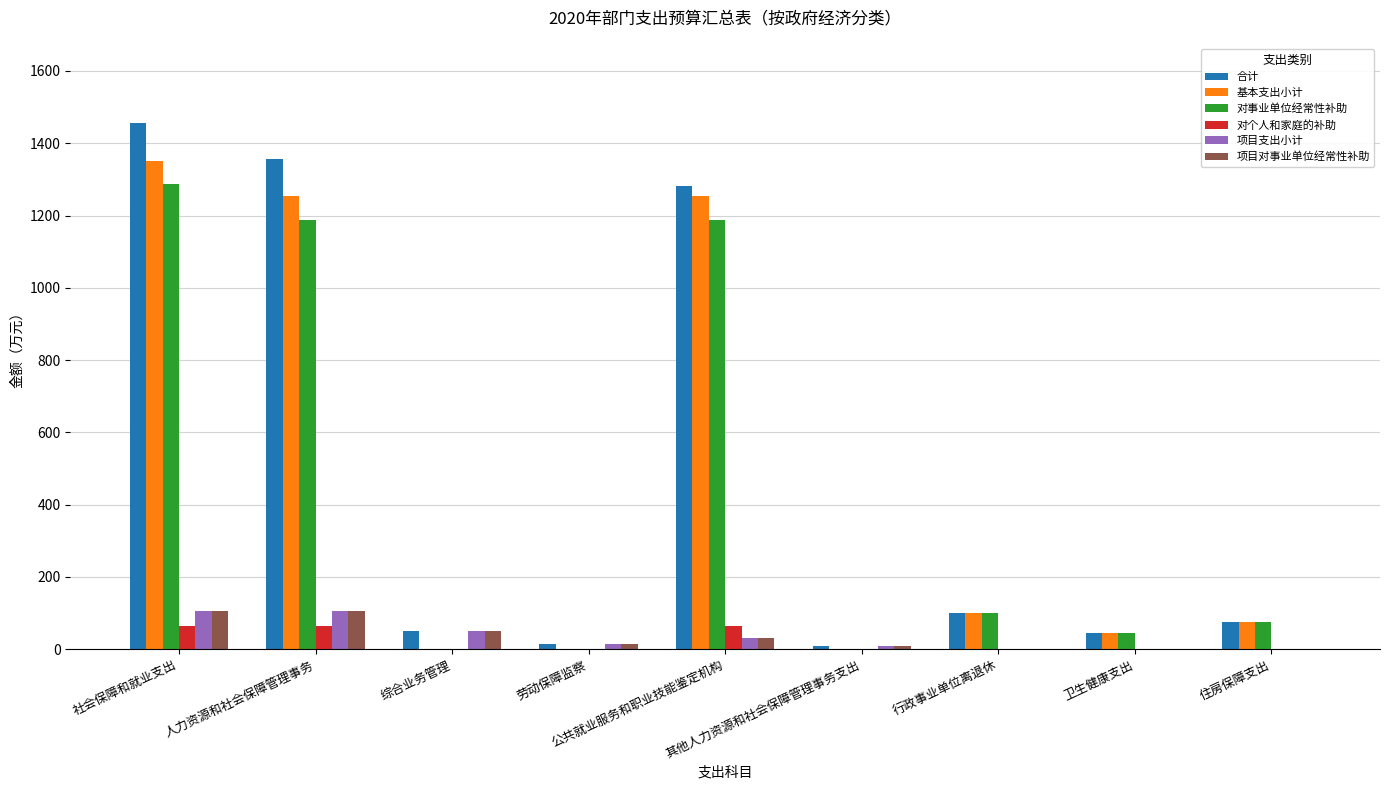

How many data points does each series have?

9